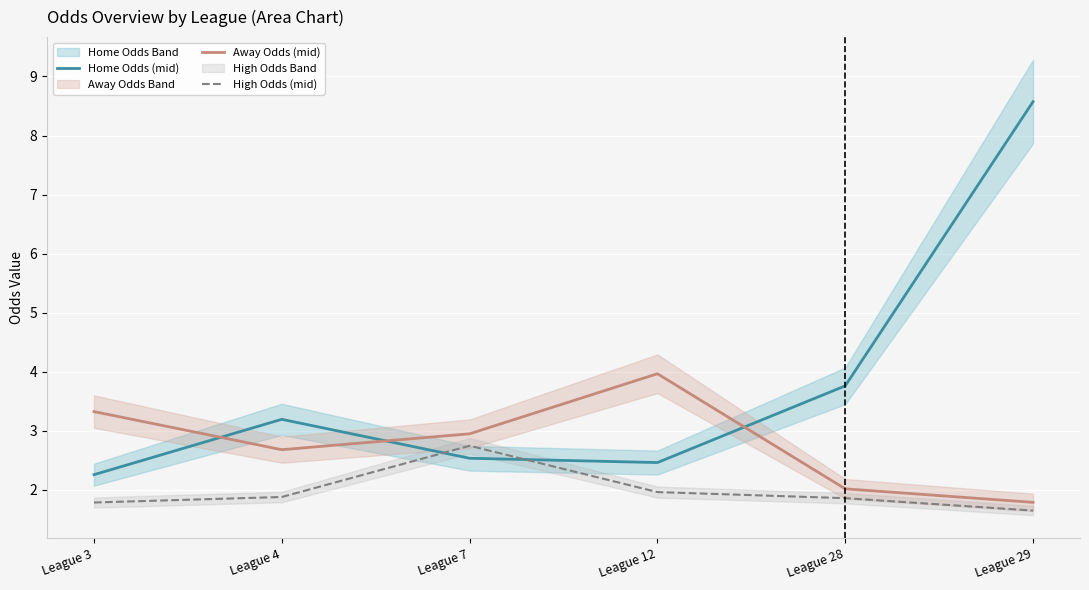

At how many categories does at least one series exceed 3?

5